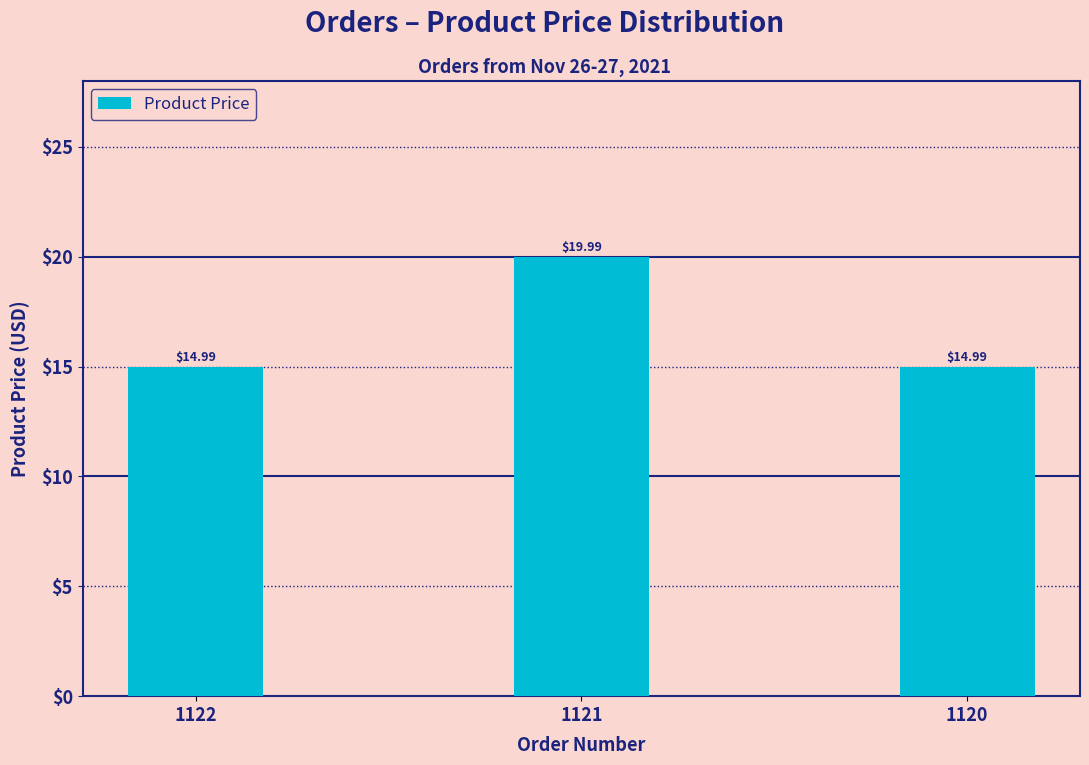

What is the change in value from 1121 to 1120?

-5.0